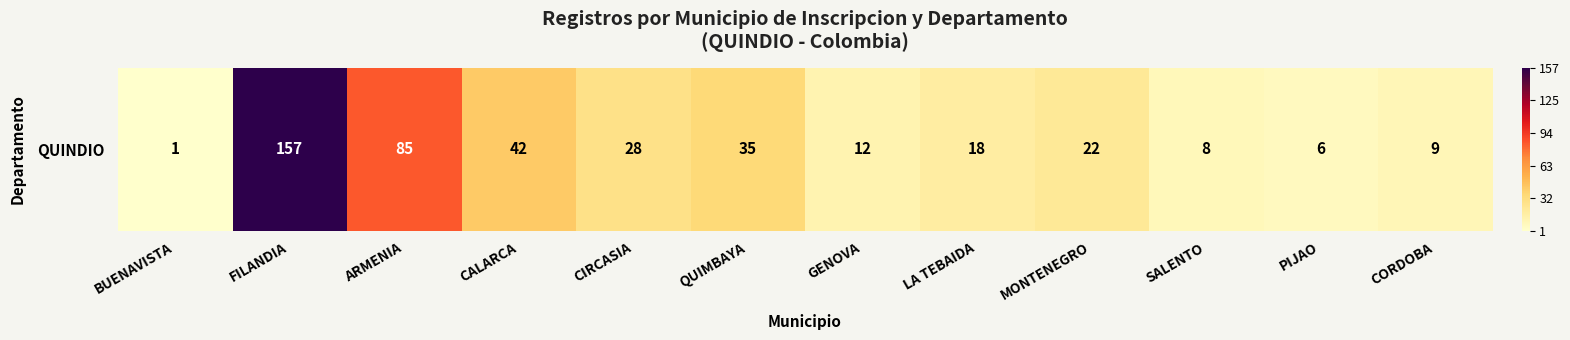

How many categories are shown in the chart?

12